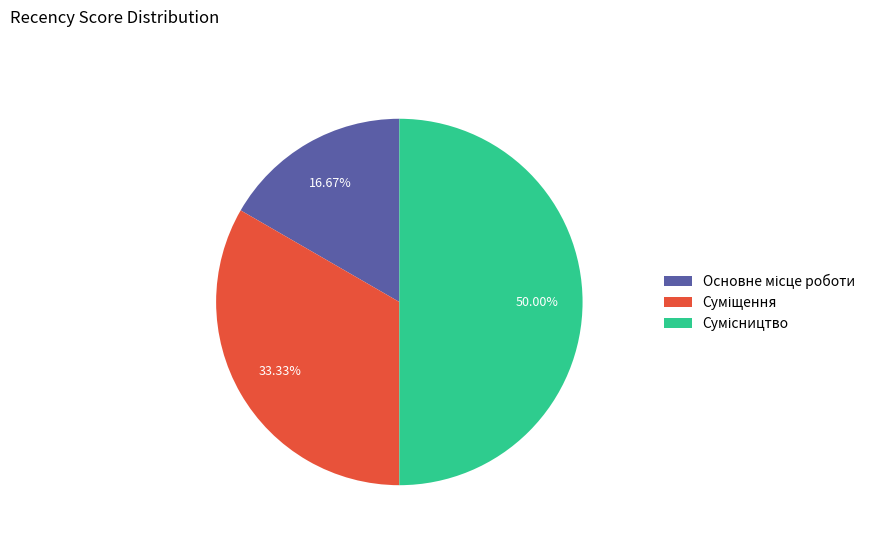

Is there any slice that represents more than half of the pie?

No